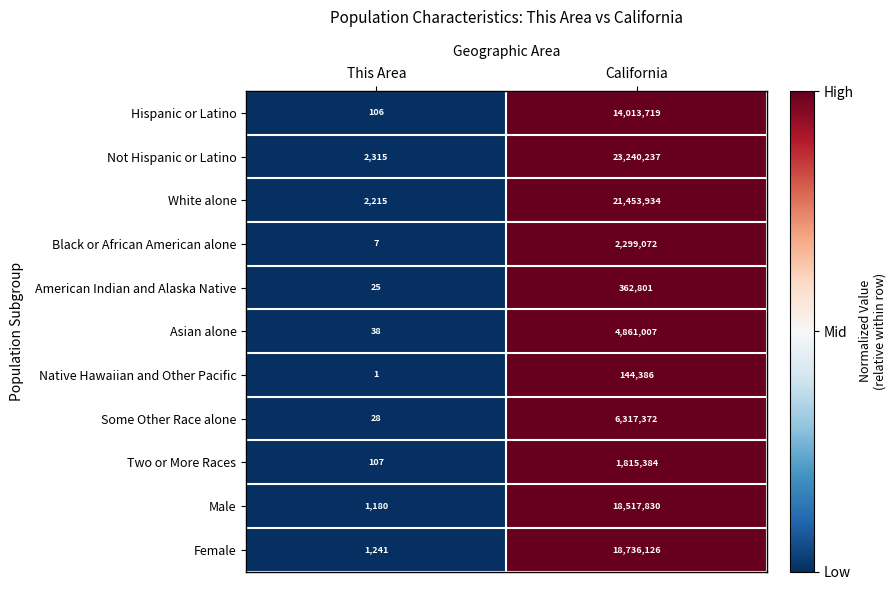

What is the total value across all series at This Area?

7263